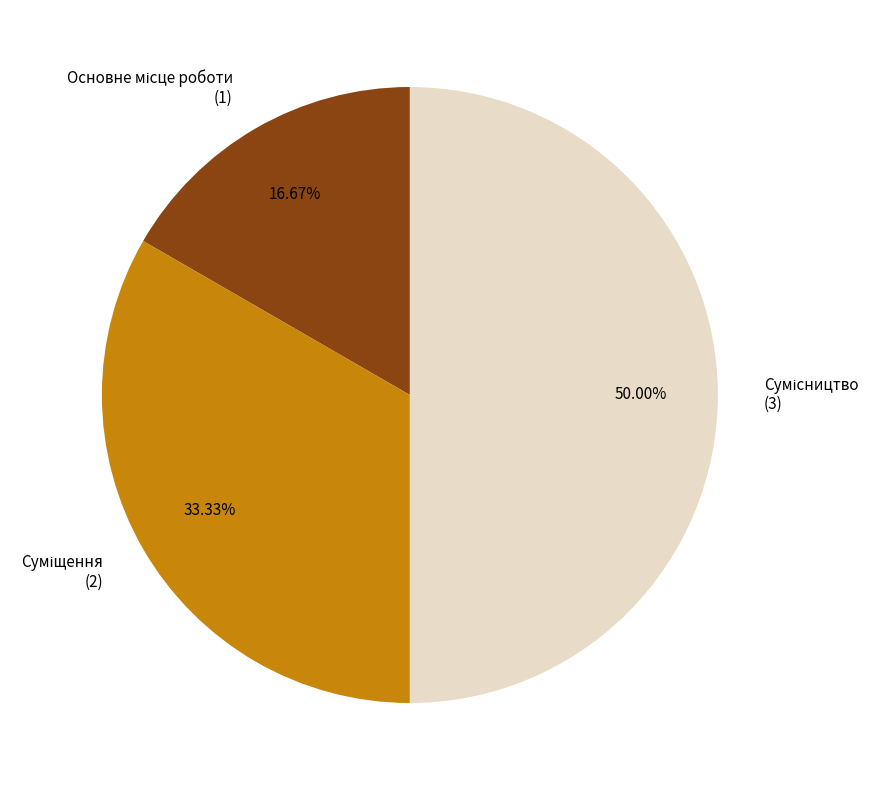

Count the number of slices in the pie.

3